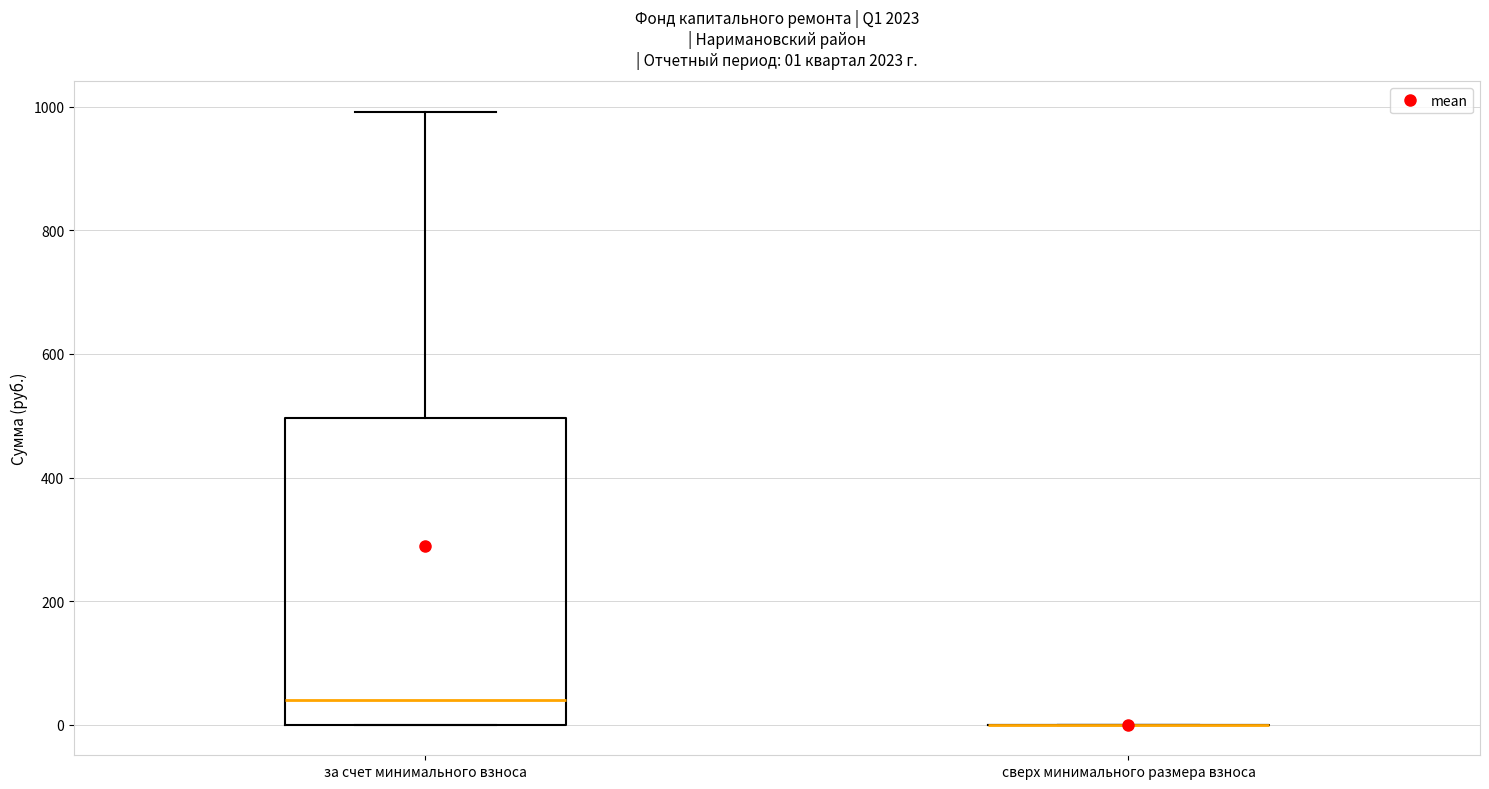

Which box is the tallest, from its lower edge to its upper edge?

за счет минимального взноса